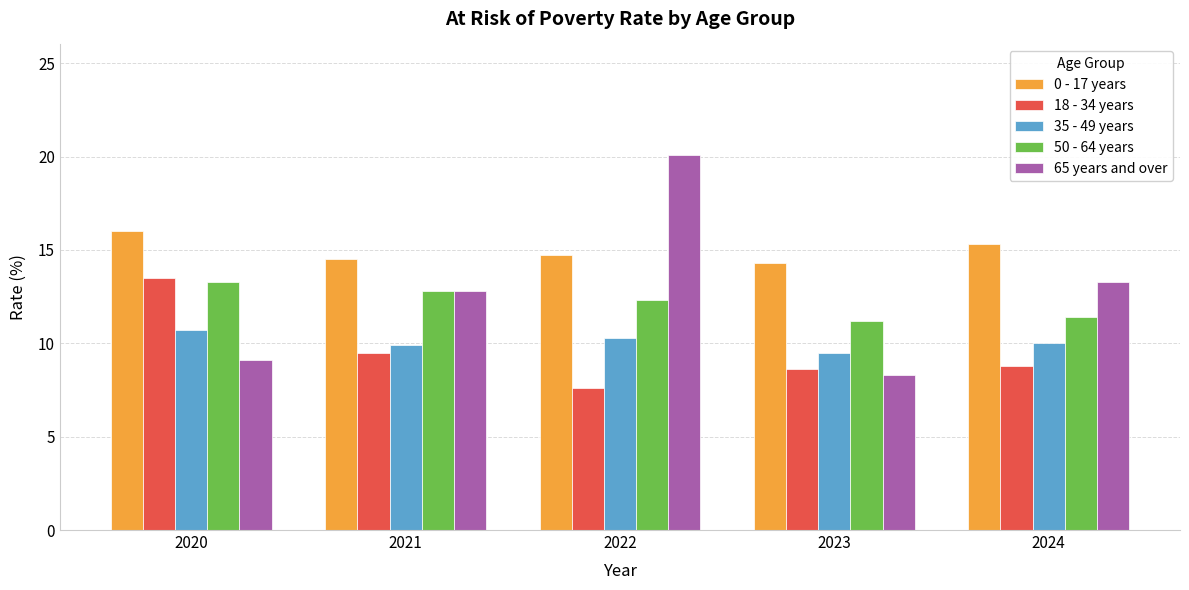

What is the difference between the maximum and minimum values in the 35 - 49 years series?

1.2